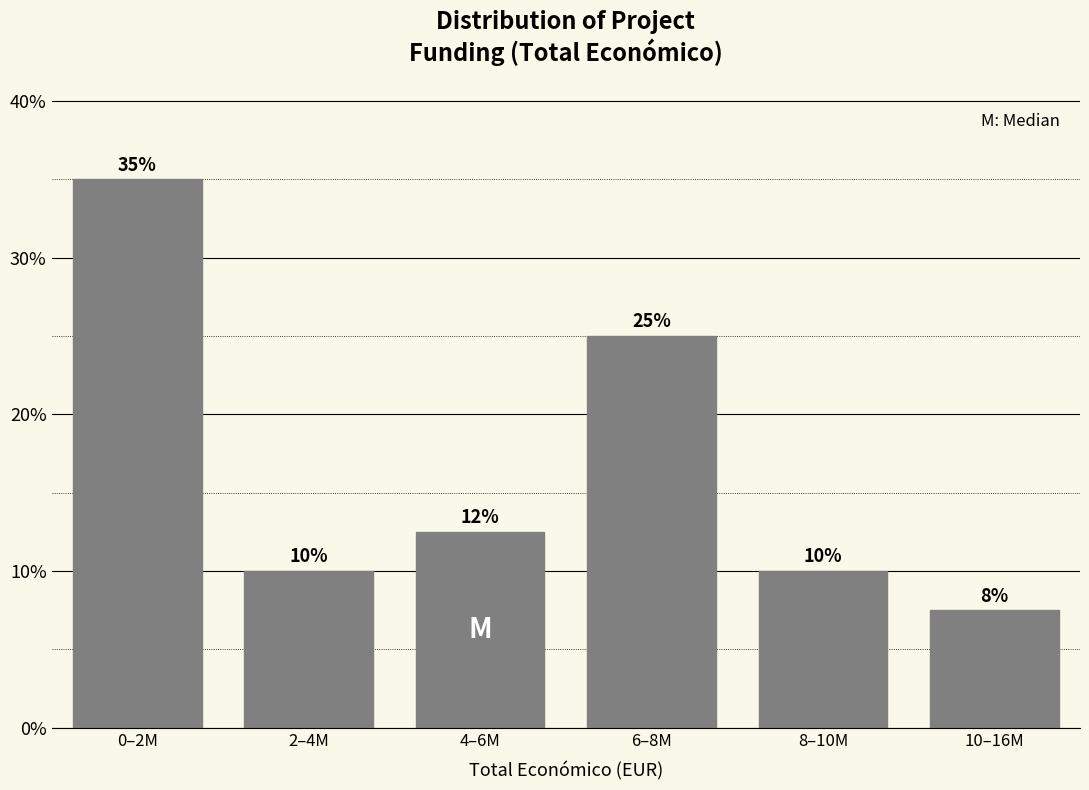

At which label is the value closest to 21?

6–8M